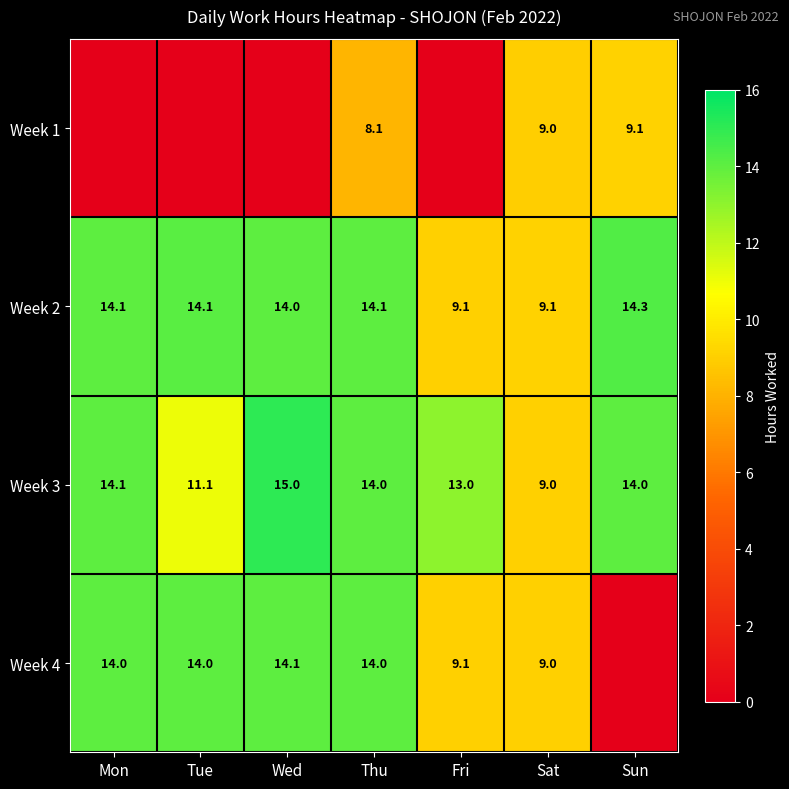

Is the value of Week 2 at Sat greater than the value of Week 3 at Sat?

Yes